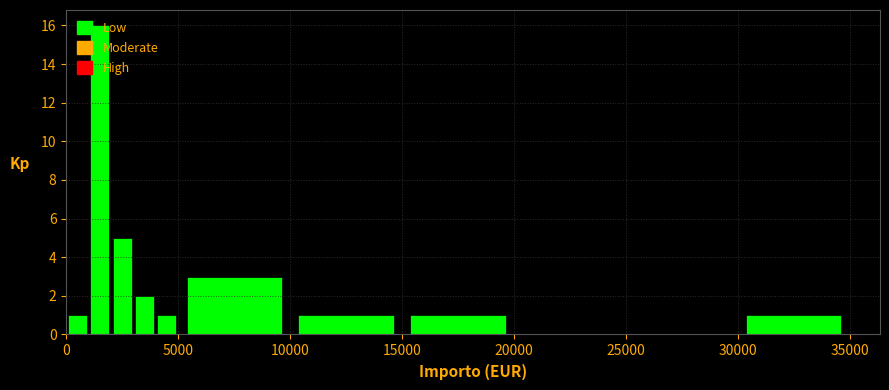

Read against the x-axis, roughly where is the centre of the tallest bar?

1500